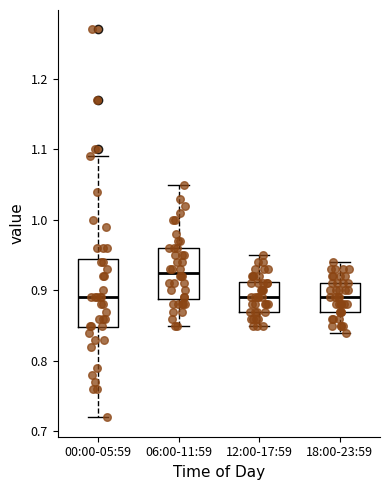

Reading left to right, read every box against the y-axis: the position of its median line, the range the box covers, and the ends of its whiskers. The values are not printed on the chart, so give them approximately, as read against the axis.

00:00-05:59: median 0.89, box 0.85 to 0.95, whiskers 0.72 to 1.09
06:00-11:59: median 0.93, box 0.89 to 0.96, whiskers 0.85 to 1.05
12:00-17:59: median 0.89, box 0.87 to 0.91, whiskers 0.85 to 0.95
18:00-23:59: median 0.89, box 0.87 to 0.91, whiskers 0.84 to 0.94